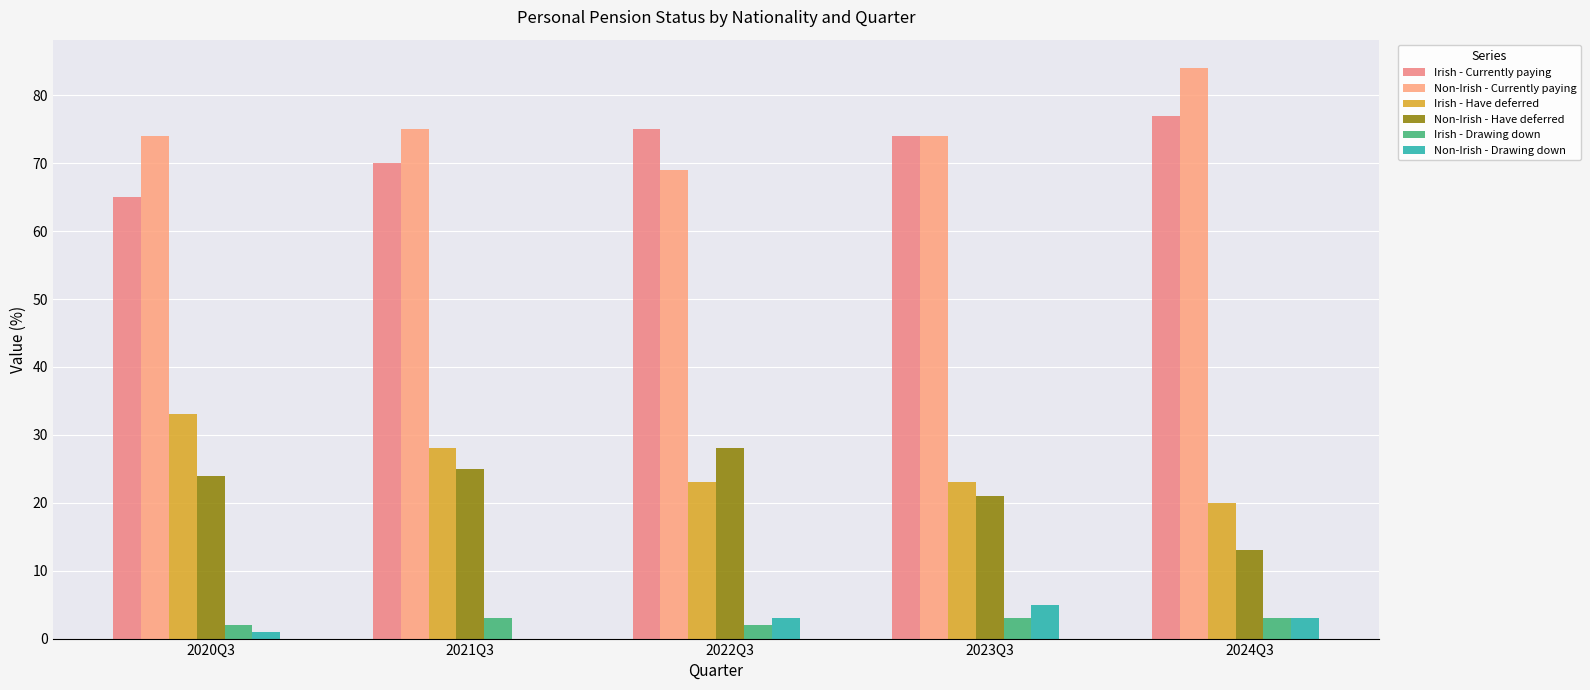

How many groups of bars are there?

5